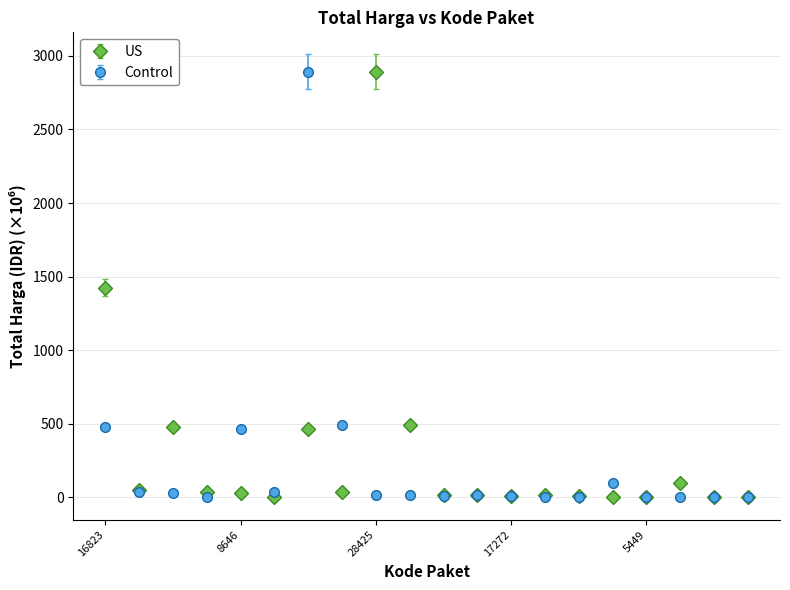

What is the maximum value shown in the chart?

2892.1